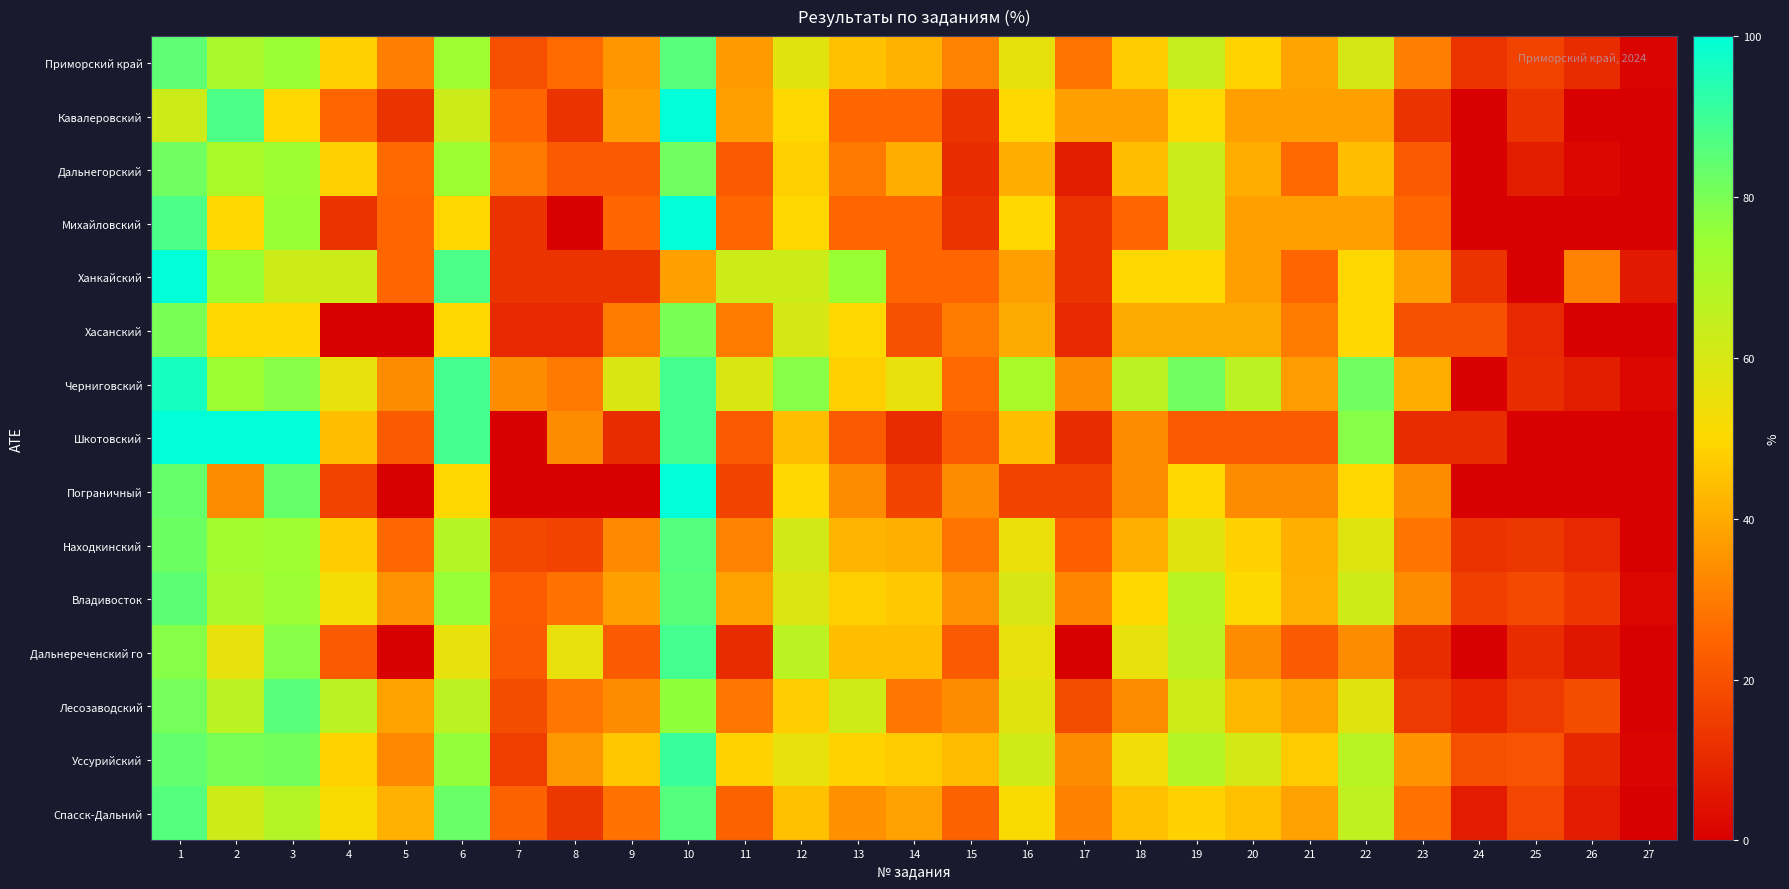

At how many categories does at least one series exceed 29?

24